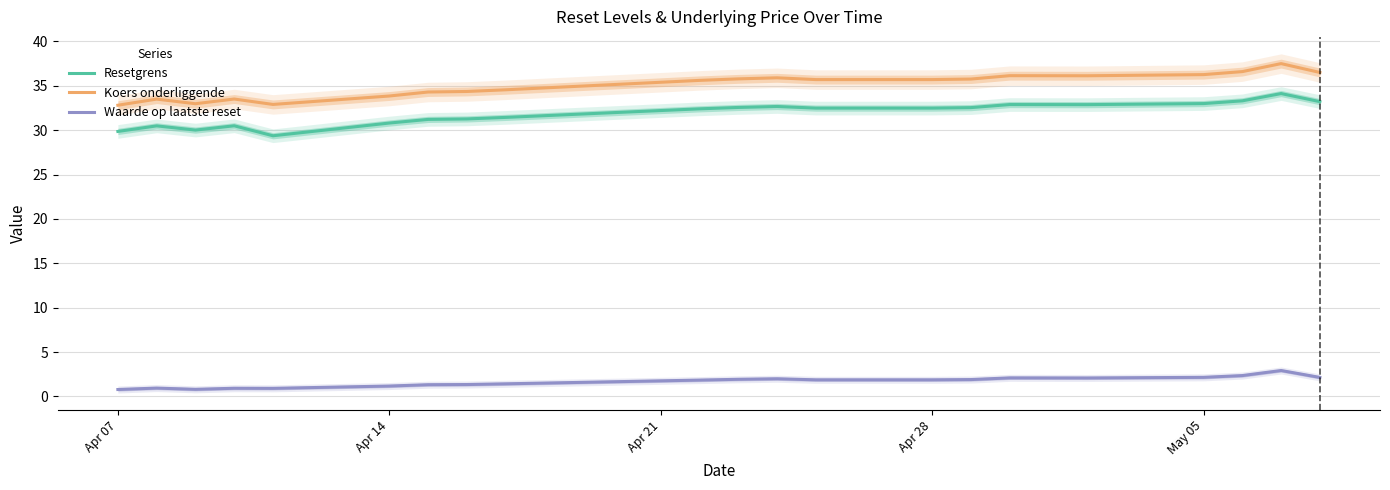

The value of Resetgrens at Apr 07 is 29.9. True or false?

True